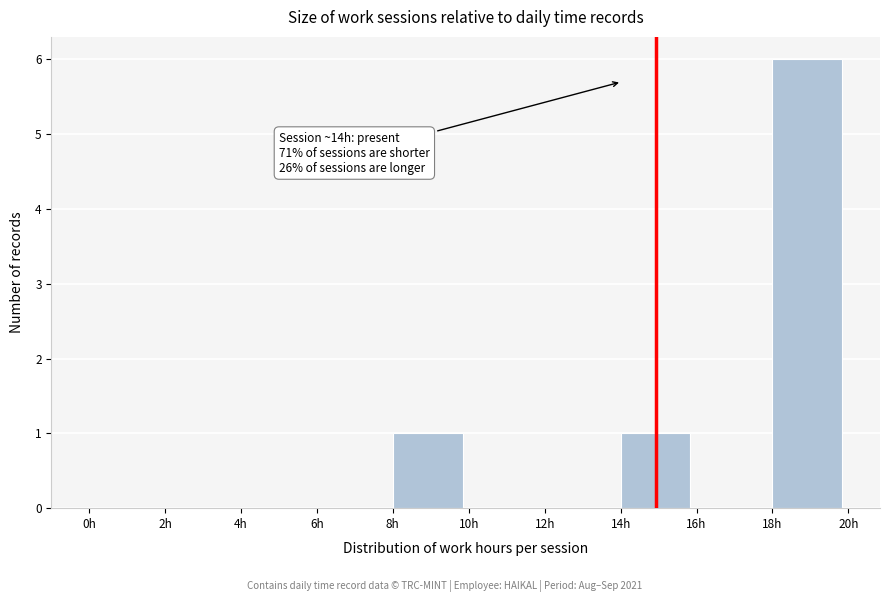

Which range on the x-axis has the tallest bar?

18 to 20